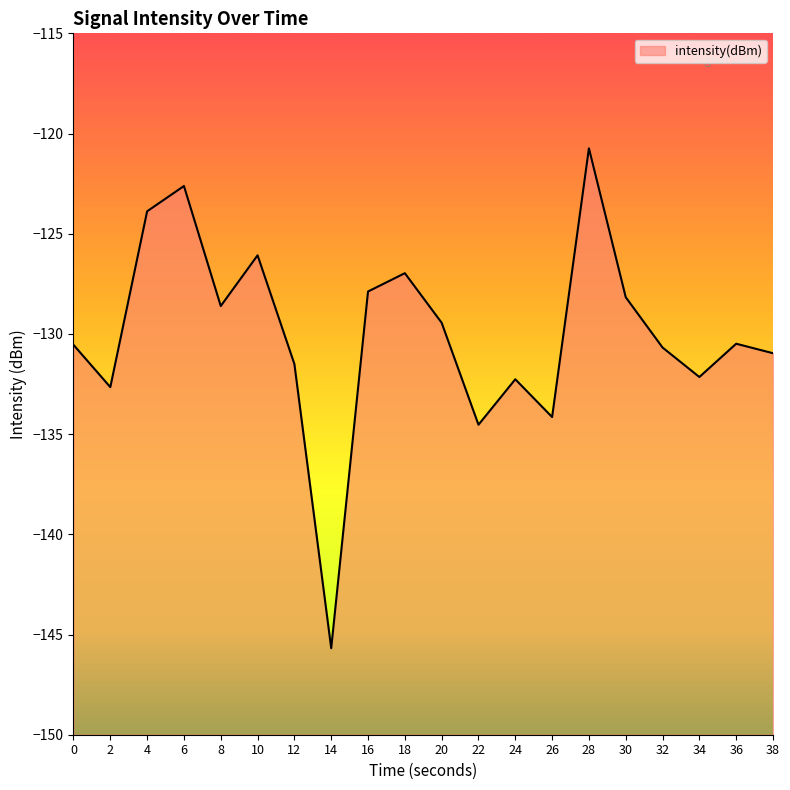

Which label corresponds to the largest value in the chart?

28